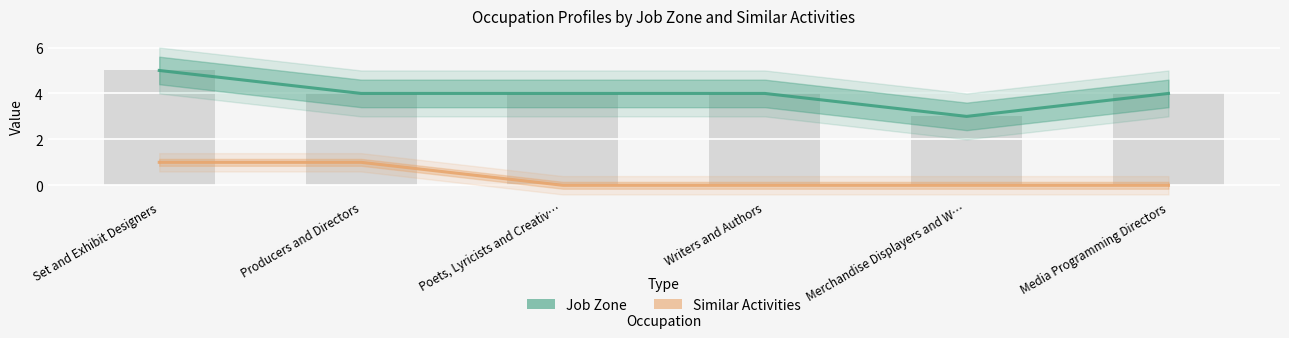

Where is Similar Activities nearest to the value 0?

Poets, Lyricists and Creativ…